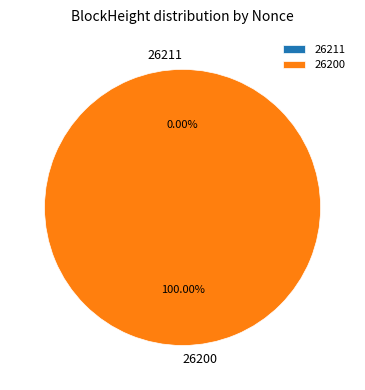

What is the change in value from 26211 to 26200?

+128